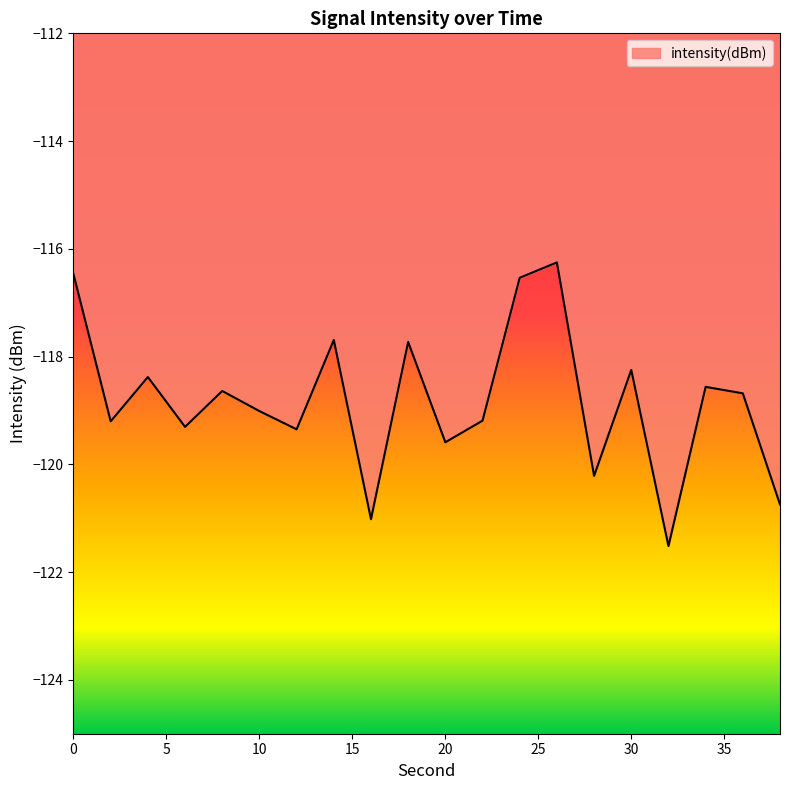

Which has a higher value, 12 or 26?

26